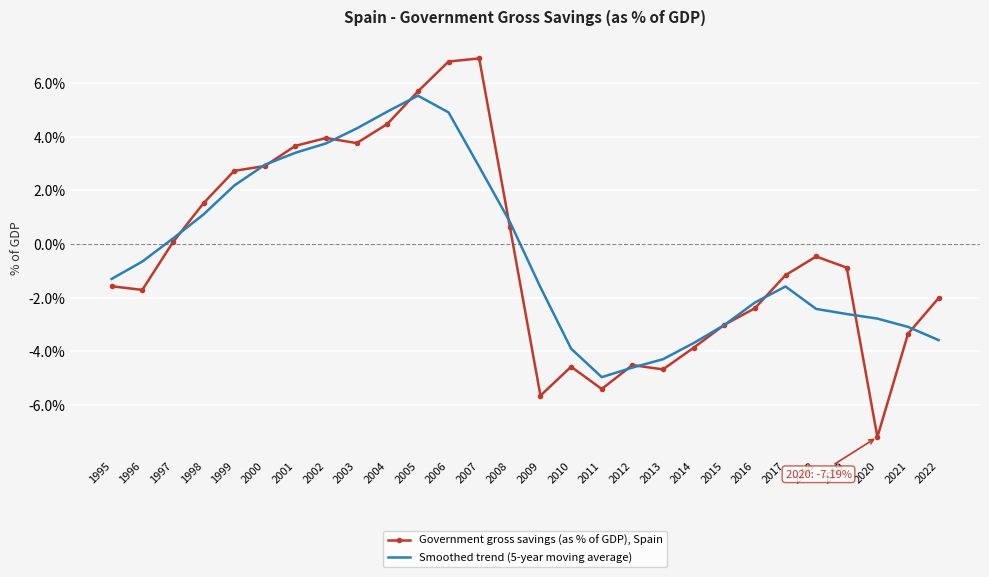

What is the difference between the Smoothed trend (5-year moving average) values at 1995 and 2011?

3.7